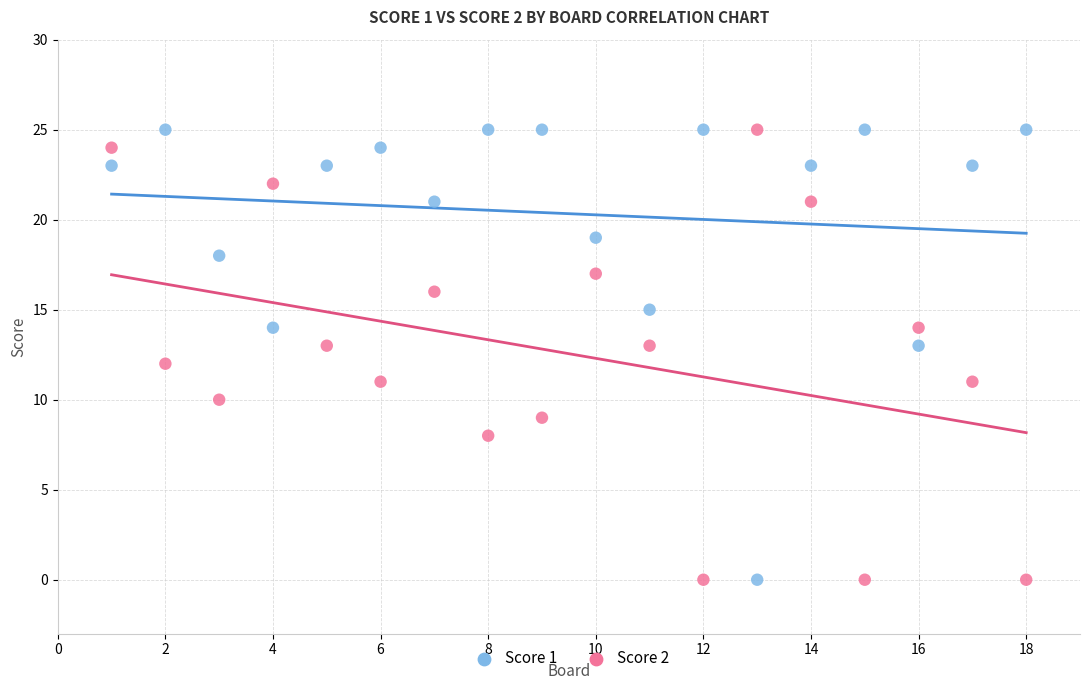

What is the X range (max minus min) for the scatter plot?

17